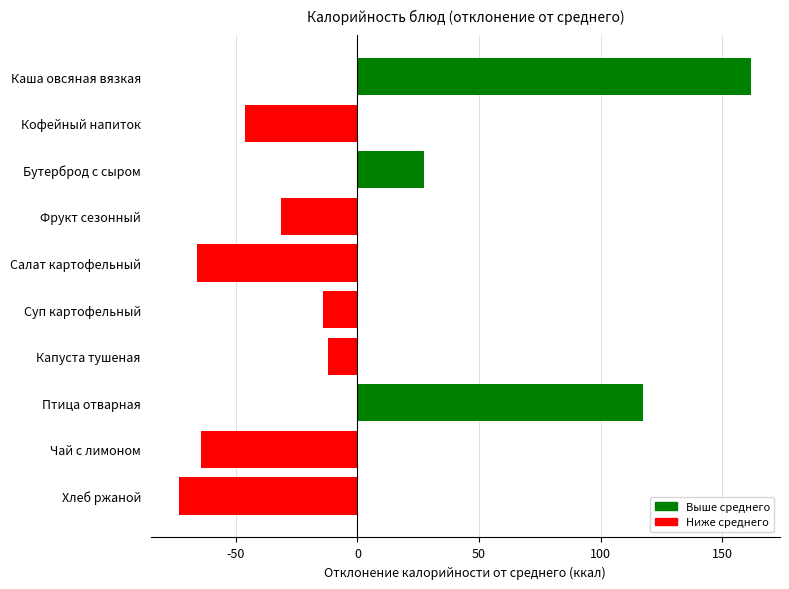

Reading top to bottom, list all the values displayed in this chart.

161.9	-46.5	27.5	-31.5	-66.1	-14.2	-12.1	117.4	-64.5	-73.3